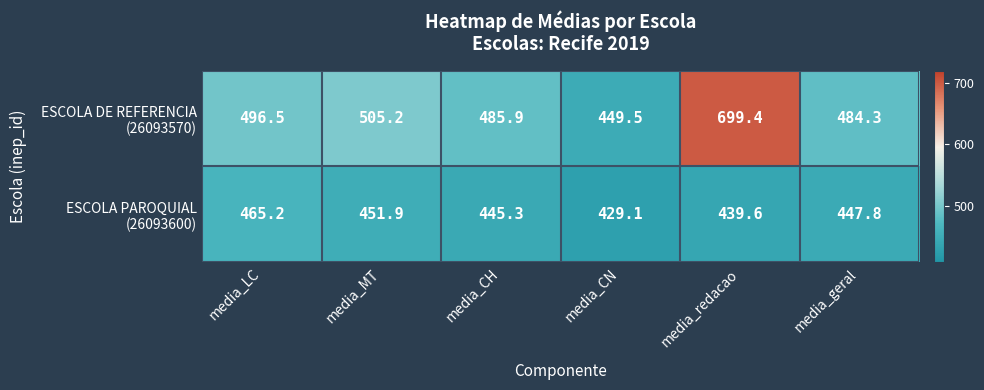

Which label corresponds to the largest value in the chart?

media_redacao